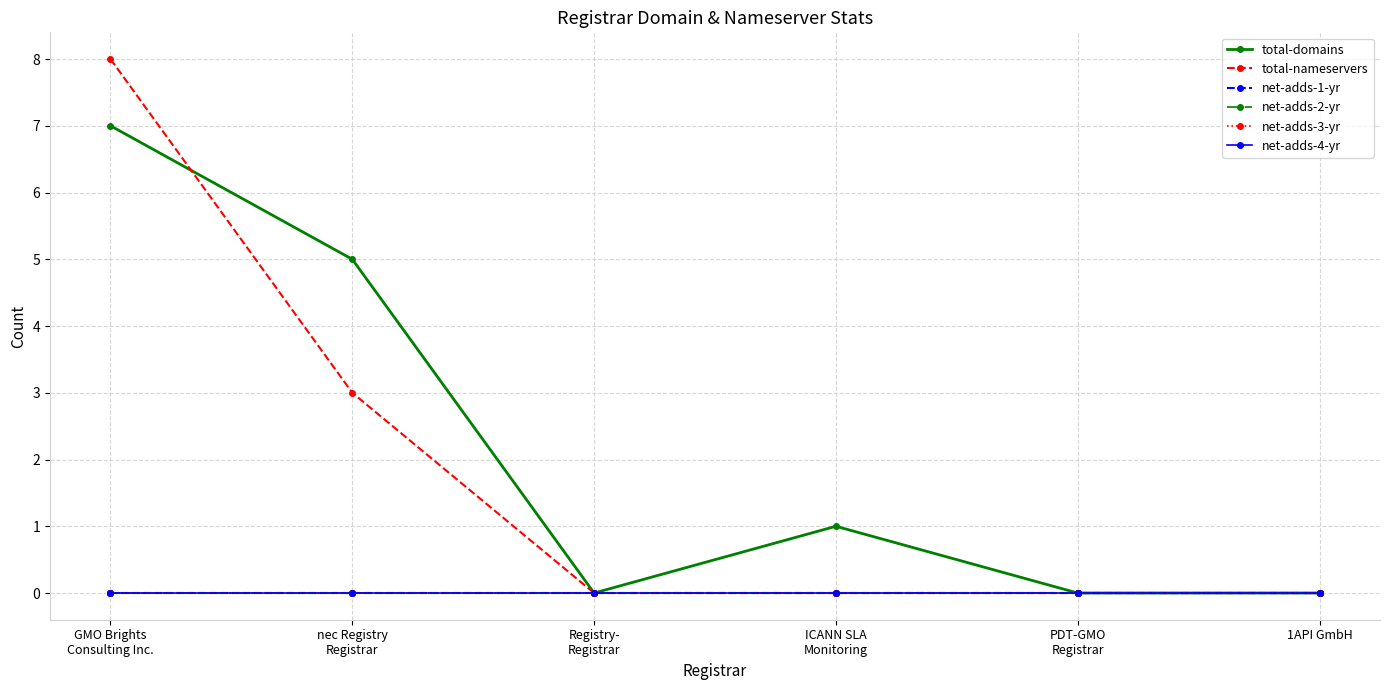

Reading left to right, extract all data points from this chart.

total-domains: 7	5	0	1	0	0
total-nameservers: 8	3	0	0	0	0
net-adds-1-yr: 0	0	0	0	0	0
net-adds-2-yr: 0	0	0	0	0	0
net-adds-3-yr: 0	0	0	0	0	0
net-adds-4-yr: 0	0	0	0	0	0